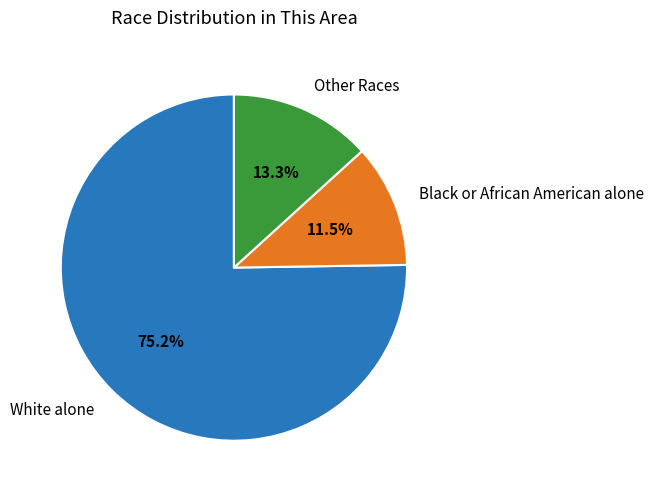

Is there a majority slice in this chart?

Yes